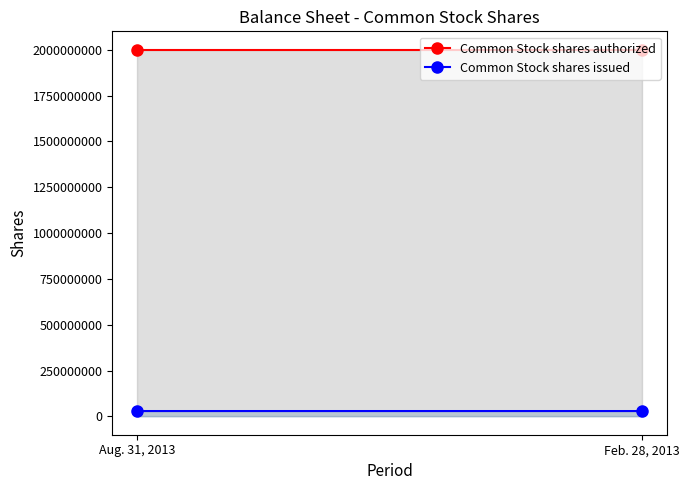

What is the greatest value displayed?

2000000000